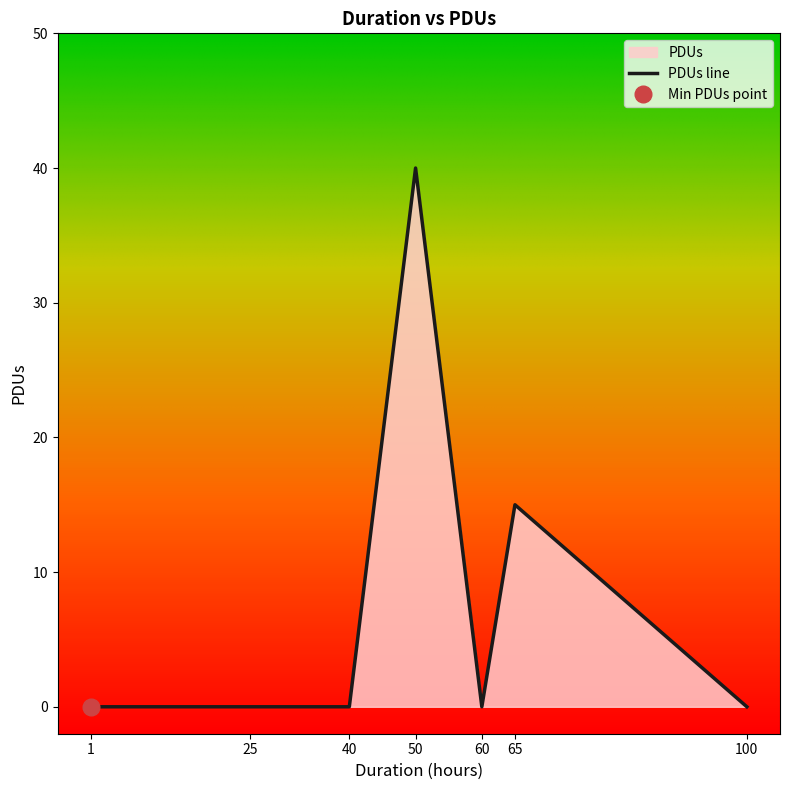

Is it true that the value at 40 is 0?

True